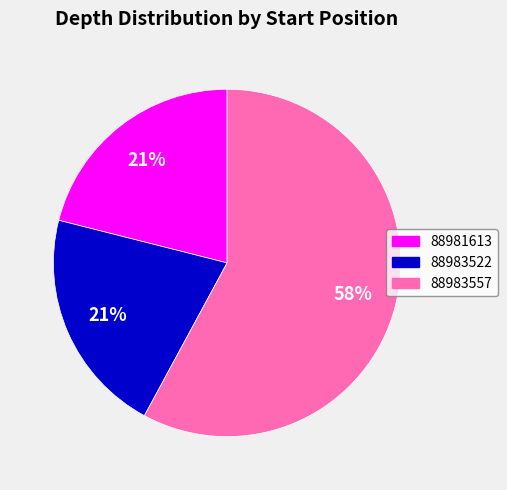

Which slice represents more than half of the pie?

88983557